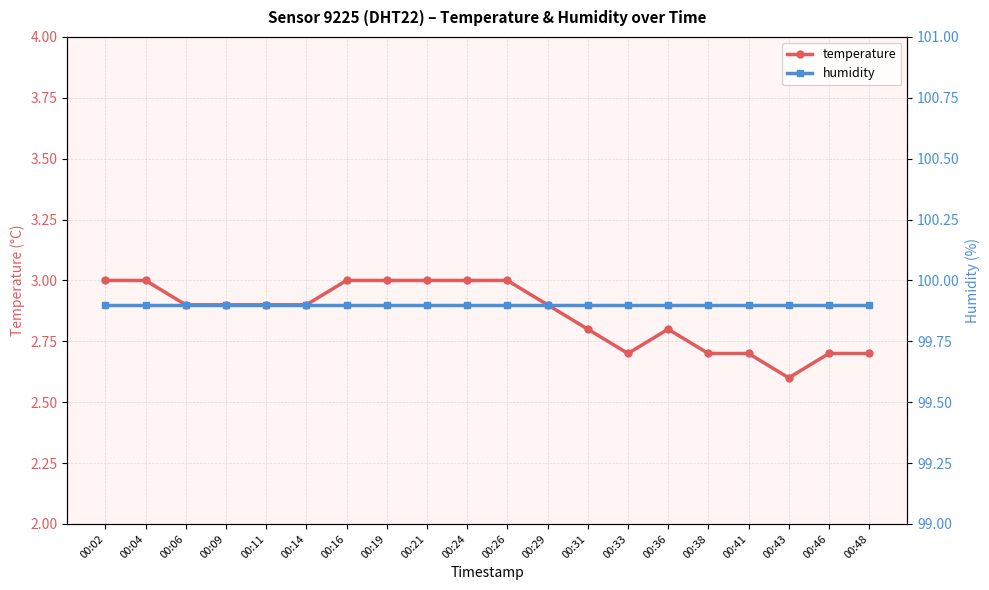

At which label is temperature closest to 2?

00:43